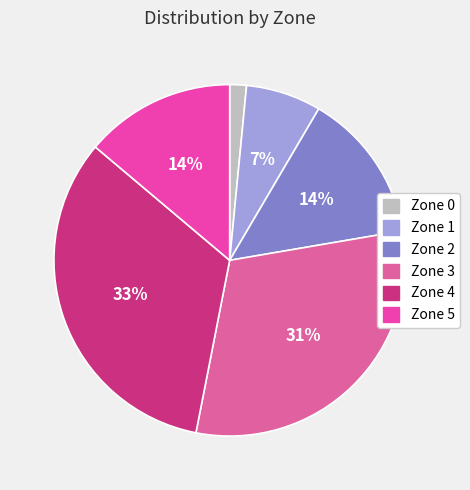

How many slices are in this pie chart?

6